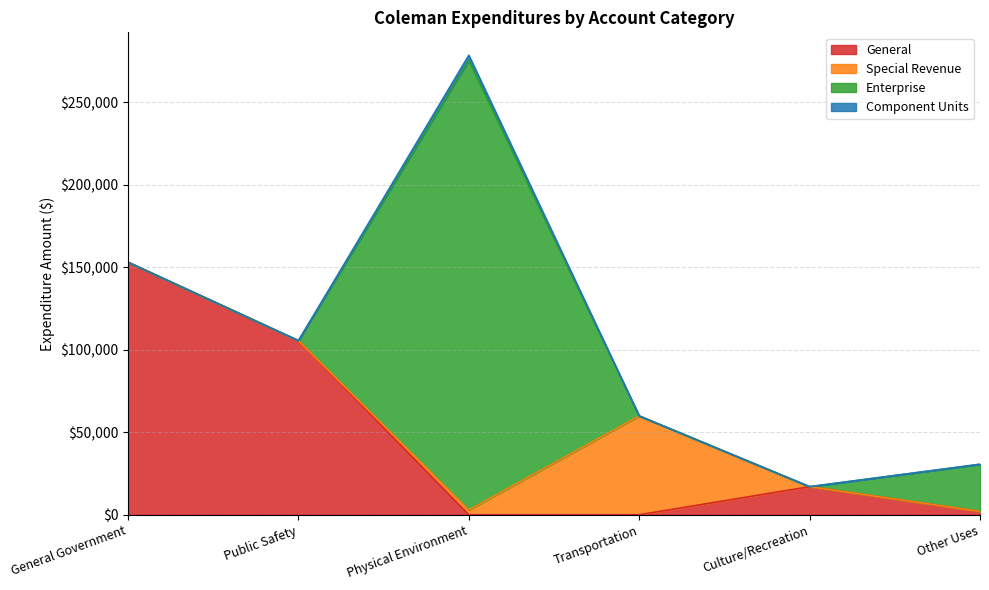

List the series in order of their peak value, lowest first.

Component Units, Special Revenue, General, Enterprise